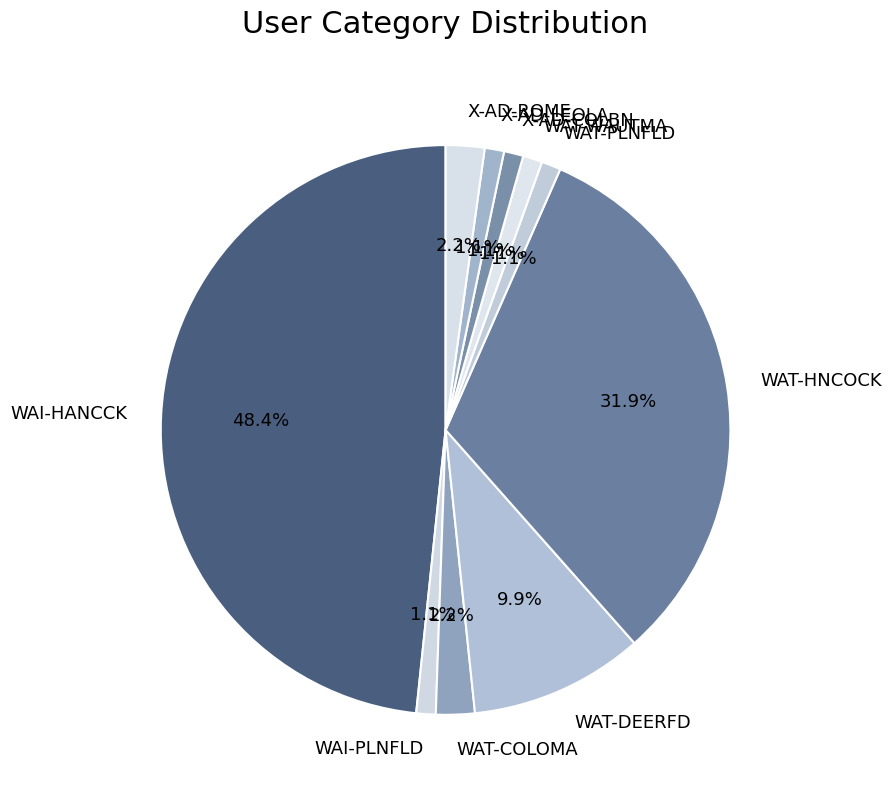

Approximately how many times larger is the value at WAT-DEERFD compared to WAT-WAUTMA?

9.0